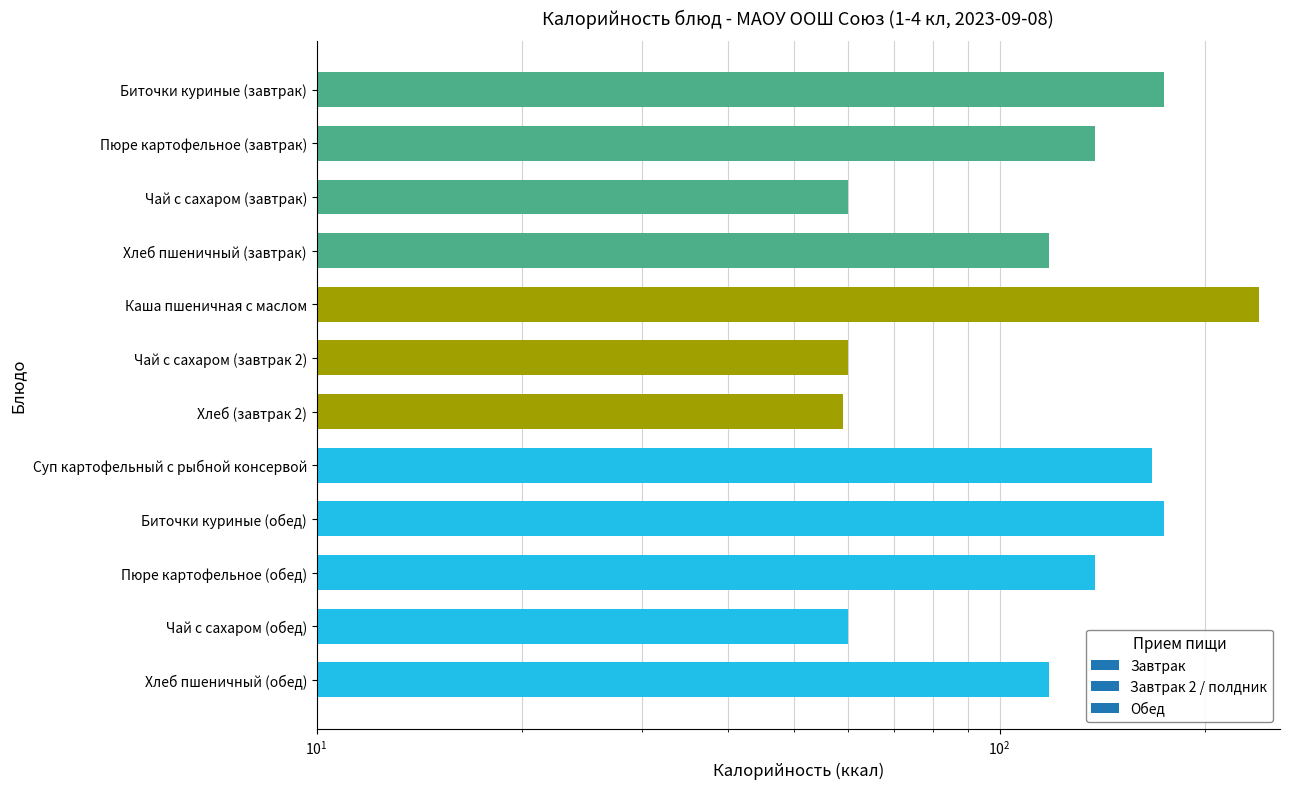

What is the maximum value shown in the chart?

240.0